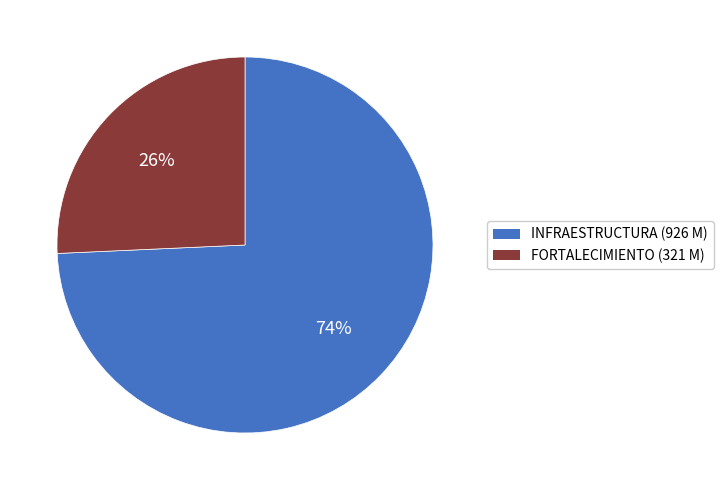

What is the smallest slice in the pie chart?

FORTALECIMIENTO (321 M)